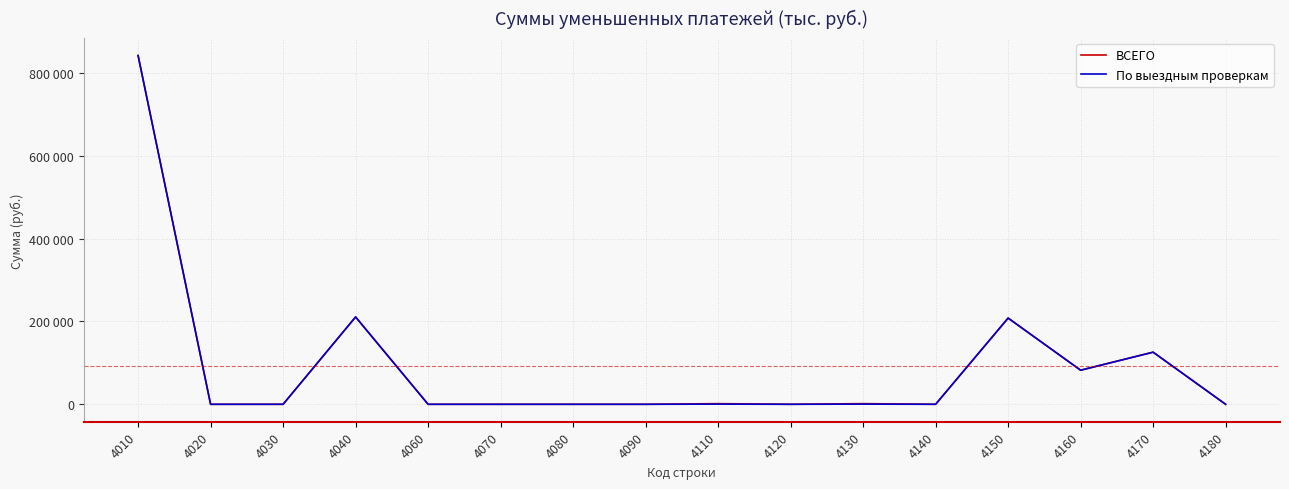

True or false: ВСЕГО and По выездным проверкам cross at least once.

False